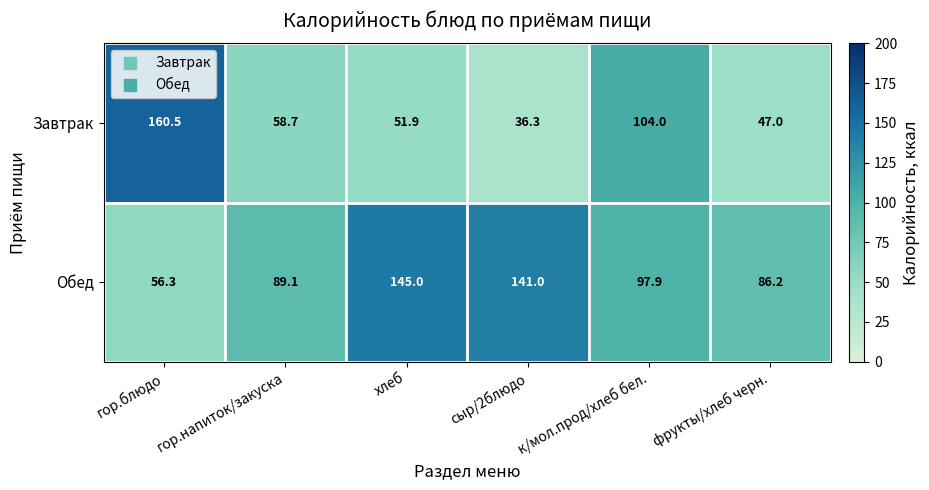

Which series has the widest spread of values?

Завтрак